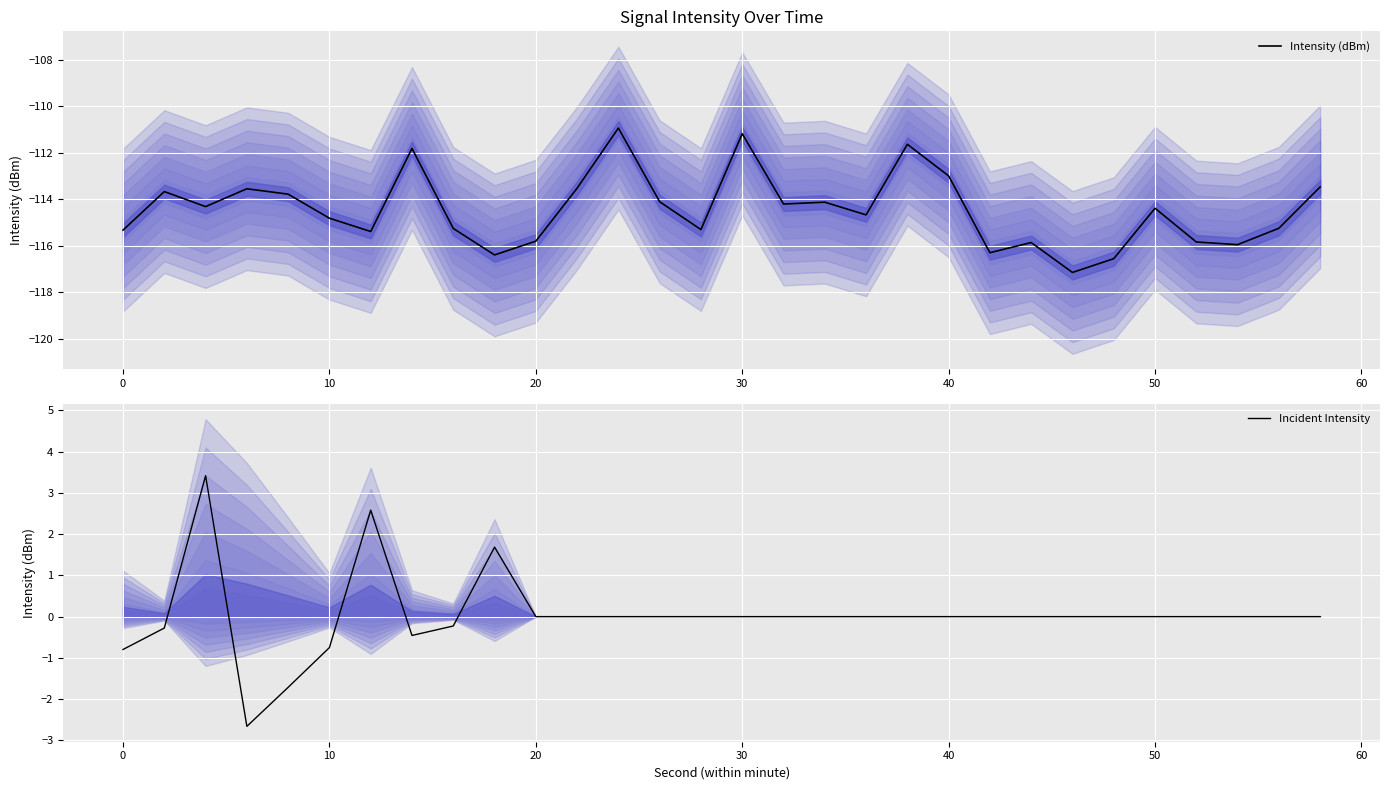

Which series has the largest total across all categories?

Incident Intensity